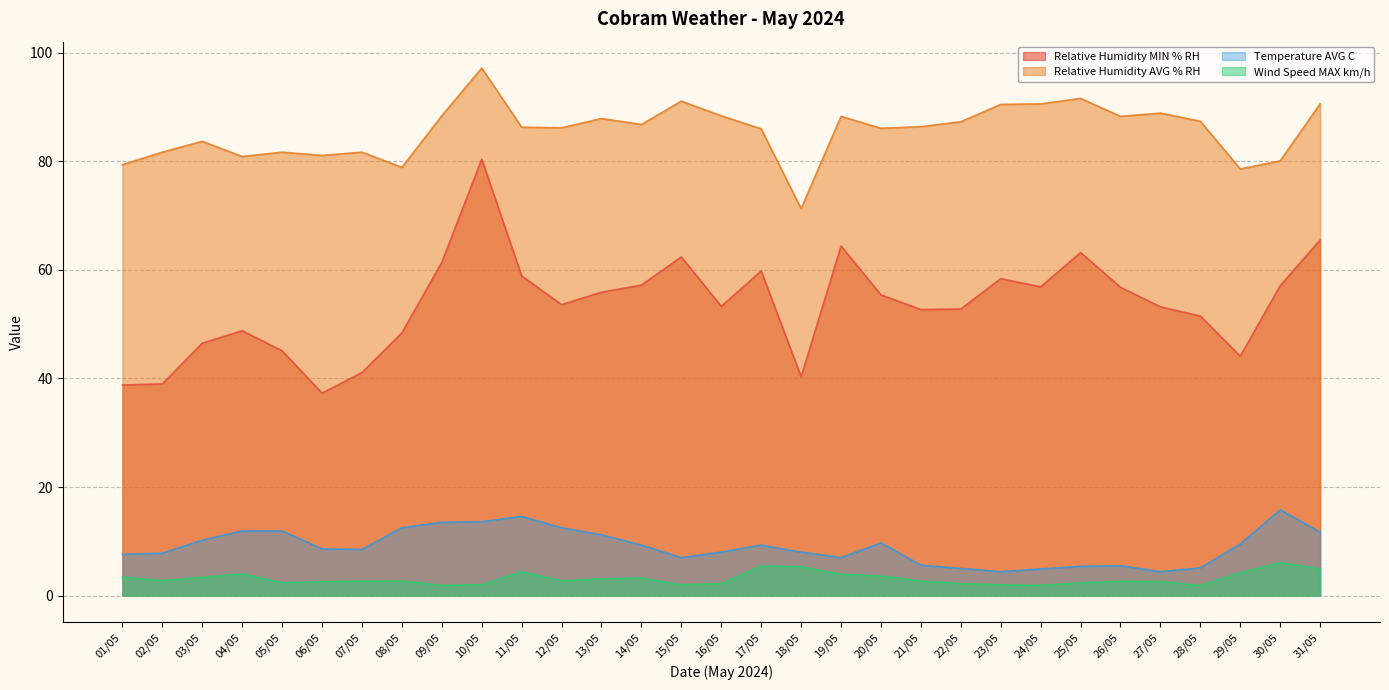

Rank the series by their maximum value, from lowest to highest.

Wind Speed MAX km/h, Temperature AVG C, Relative Humidity MIN % RH, Relative Humidity AVG % RH